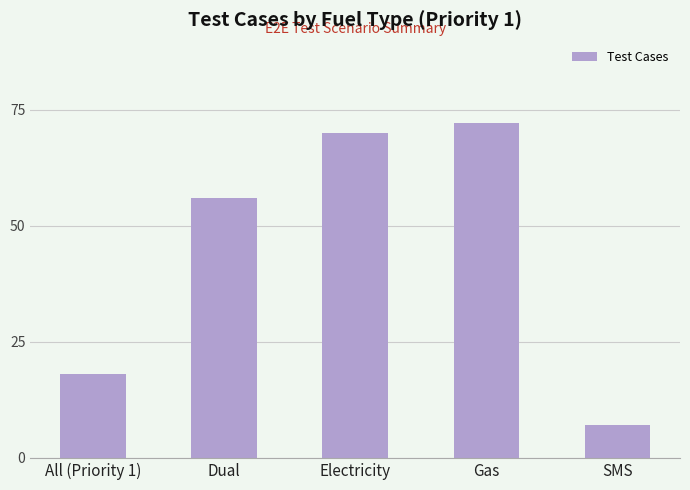

Is it true that the value at All (Priority 1) is 18?

True